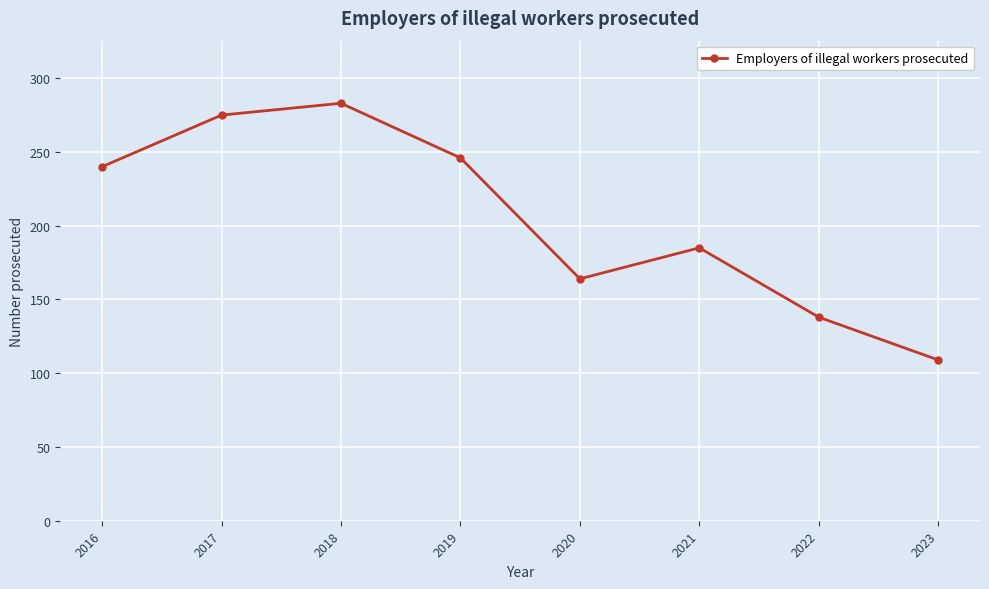

Is this an area chart (filled region under the line)?

No